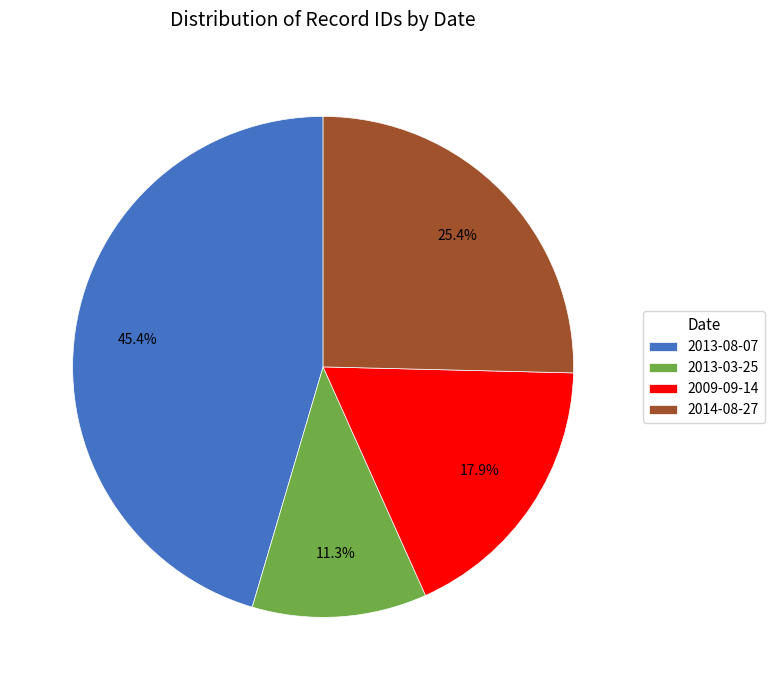

How many segments does this pie chart have?

4